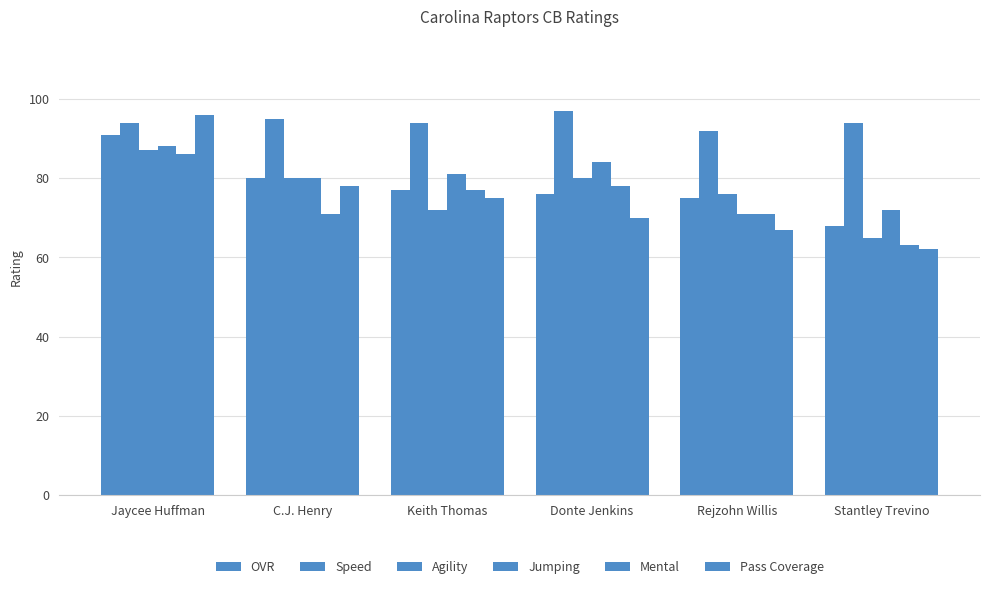

Reading left to right, list all the values displayed in this chart.

OVR: 91	80	77	76	75	68
Speed: 94	95	94	97	92	94
Agility: 87	80	72	80	76	65
Jumping: 88	80	81	84	71	72
Mental: 86	71	77	78	71	63
Pass Coverage: 96	78	75	70	67	62